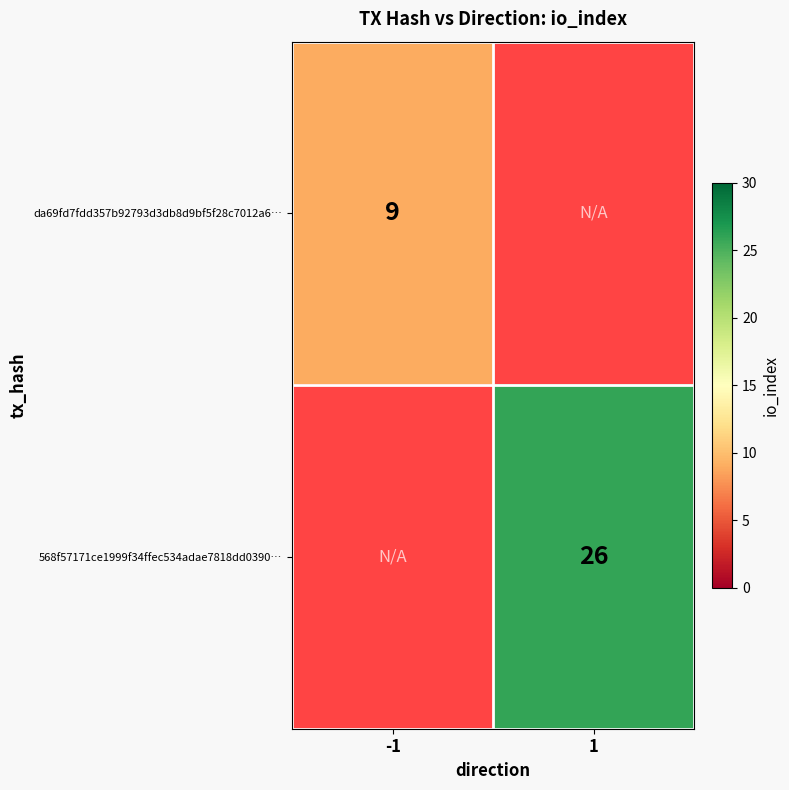

Between 1 and -1, which is larger?

-1